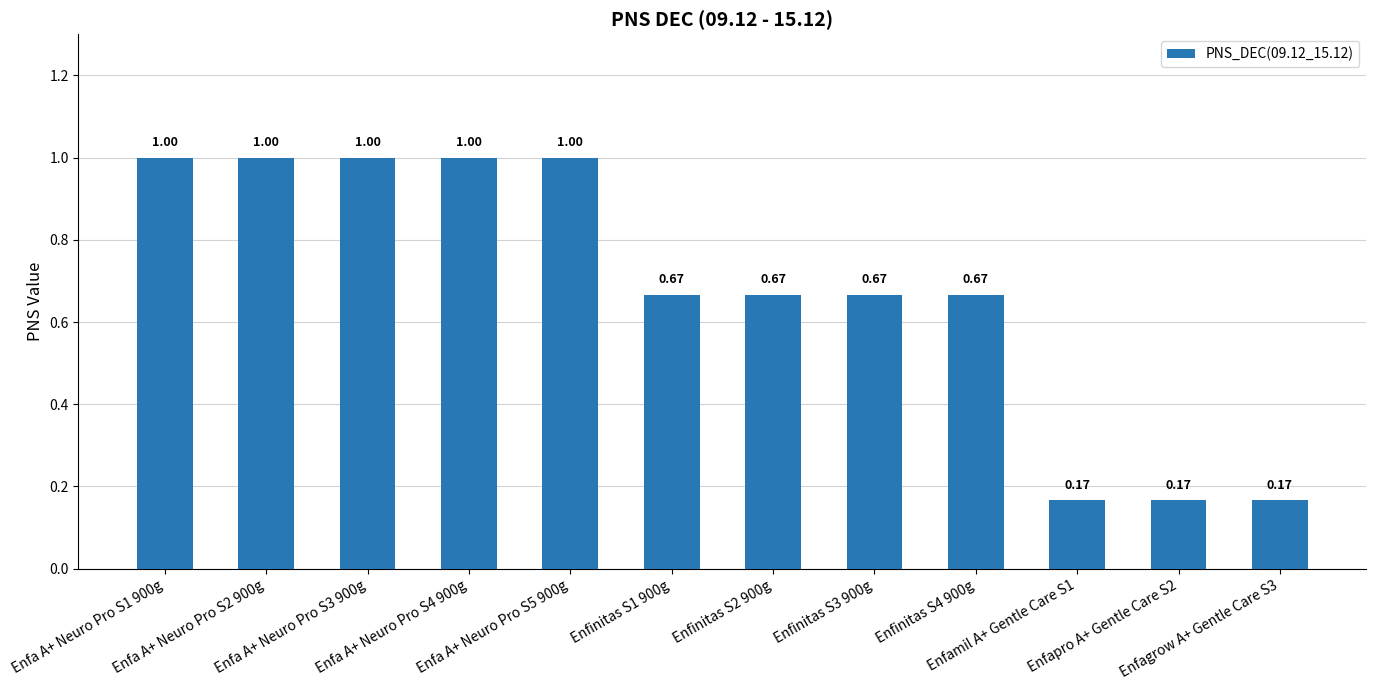

What is the difference between the second highest and minimum values?

0.8